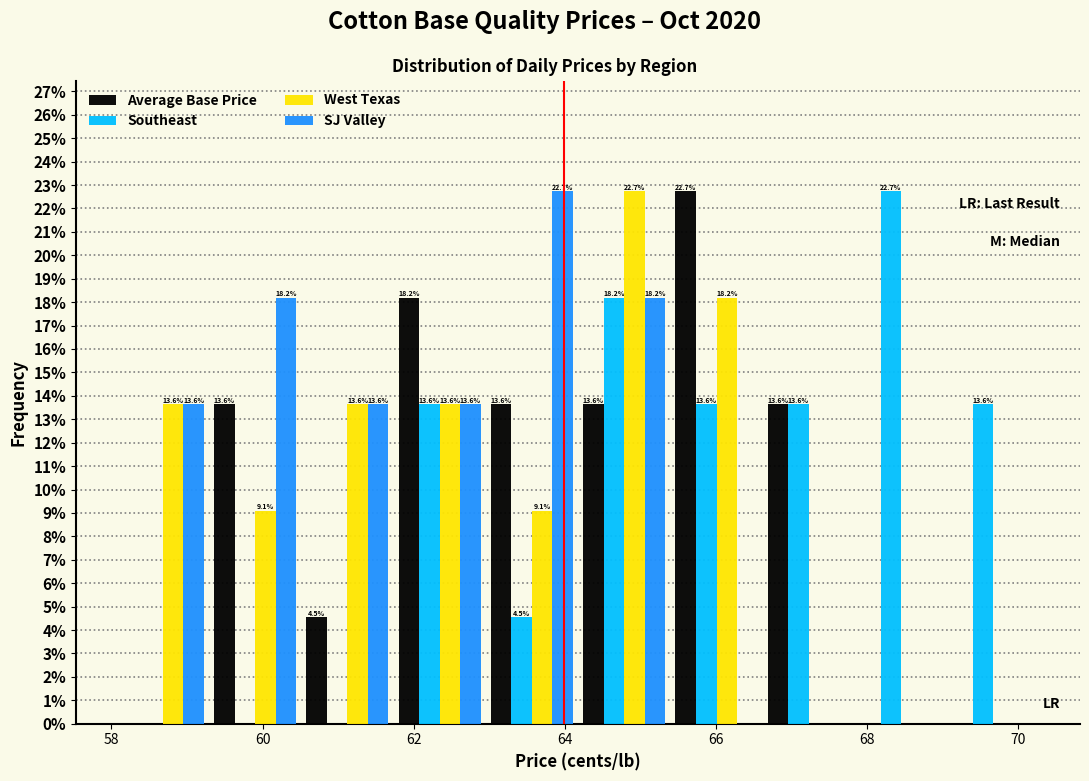

In the Southeast series, which range on the x-axis has the tallest bar?

67.8 to 69.0